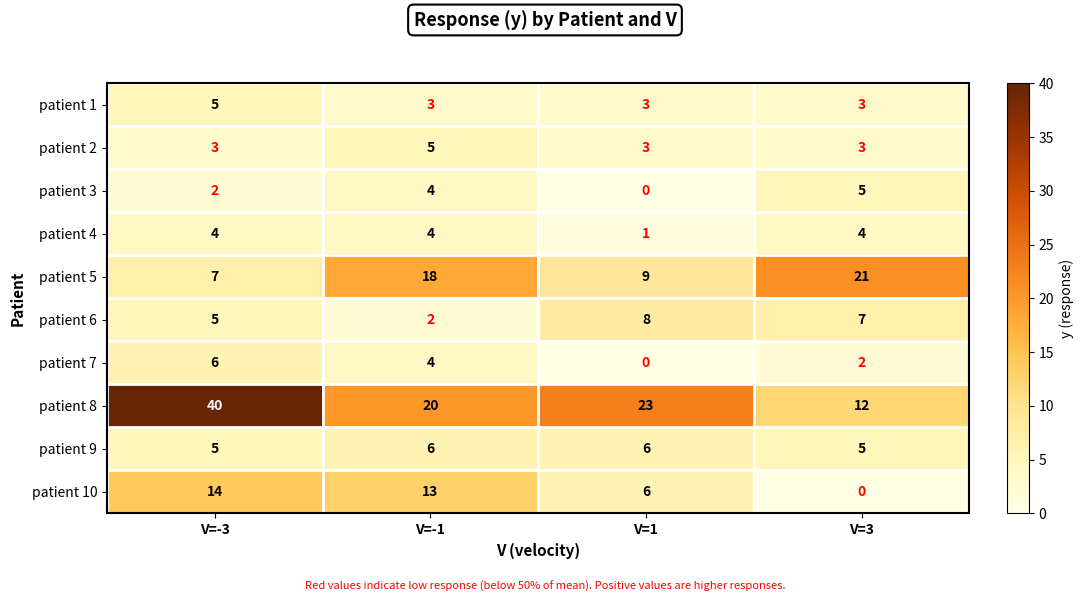

What is the sum of the patient 7 values at V=1 and V=-1?

4